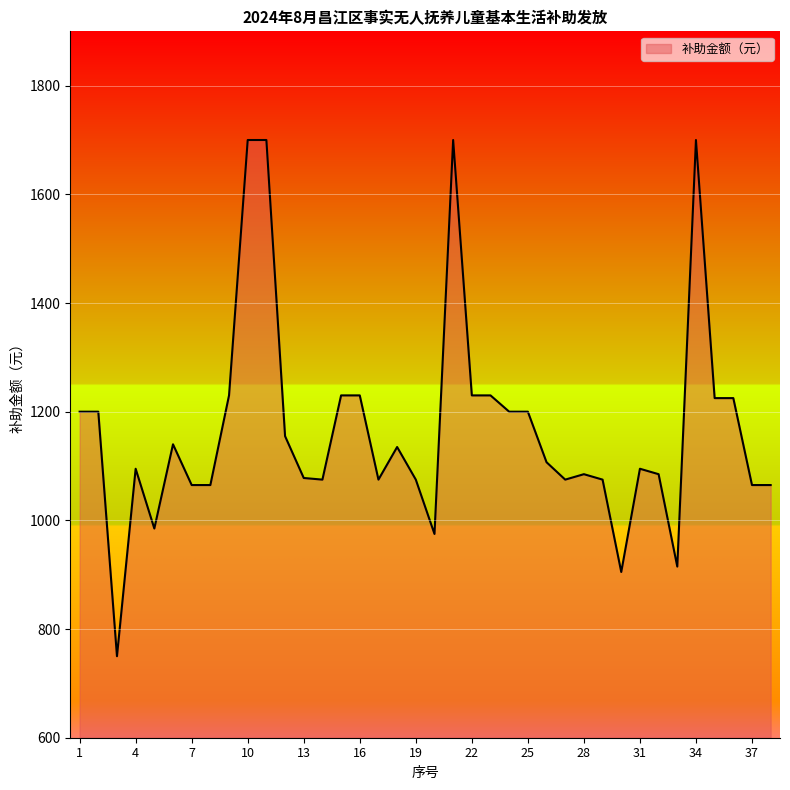

What is the greatest value displayed?

1700